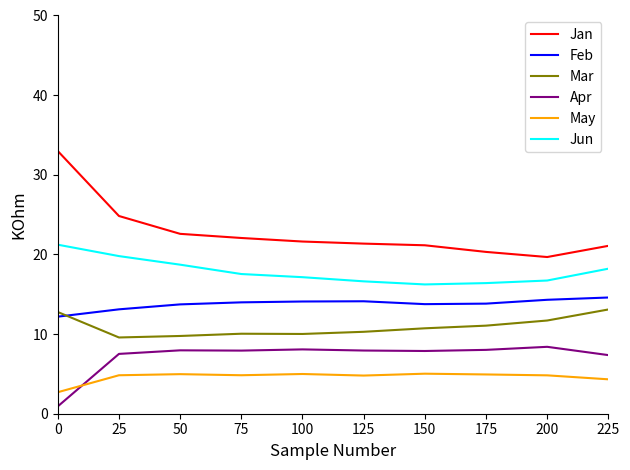

Which series has the largest total across all categories?

Jan